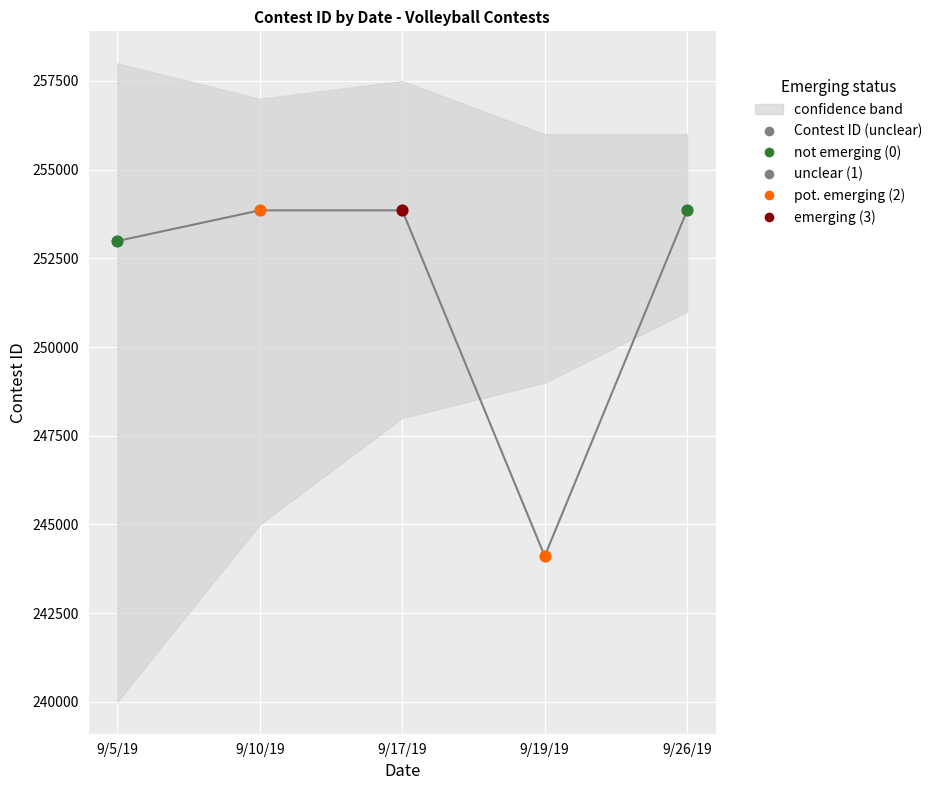

What is the ratio of the value at 9/19/19 to the value at 9/10/19?

1.0